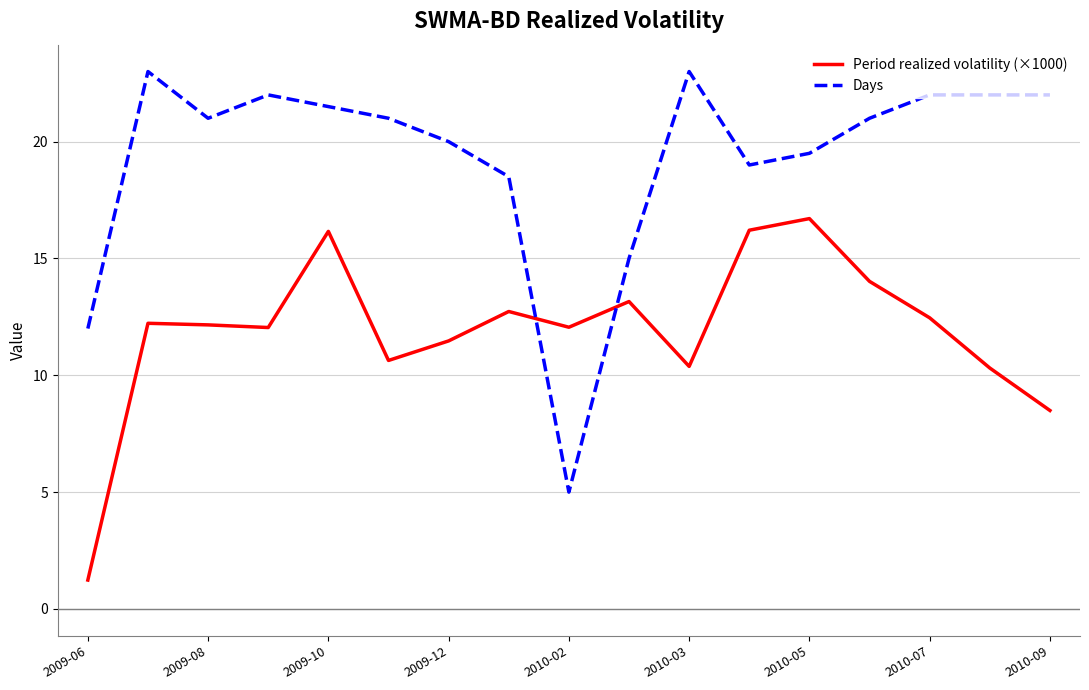

What is the sum of all Days values?

327.5